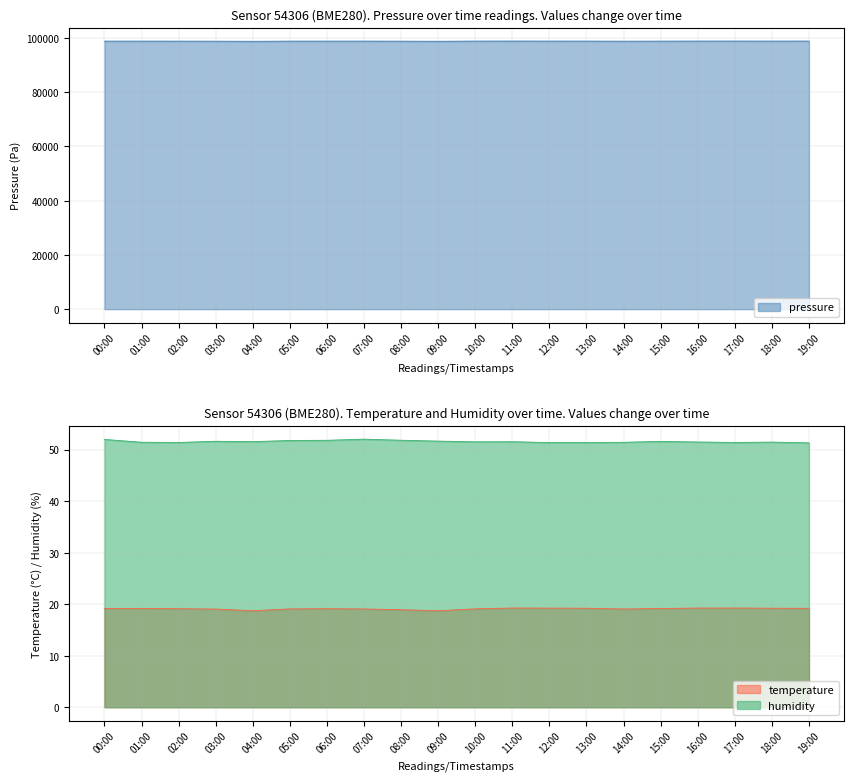

Is it true that humidity equals 11.4 at 06:00?

False